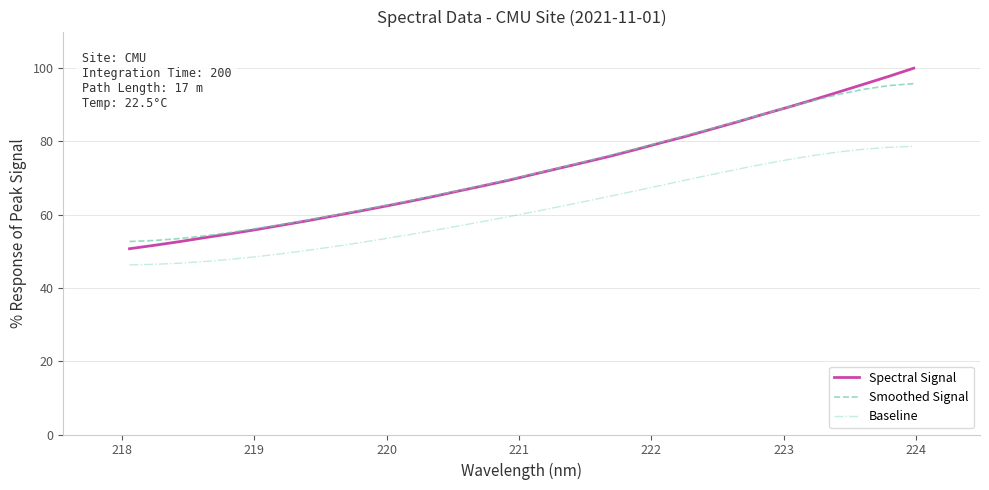

True or false: Baseline and Smoothed Signal intersect in this chart.

False